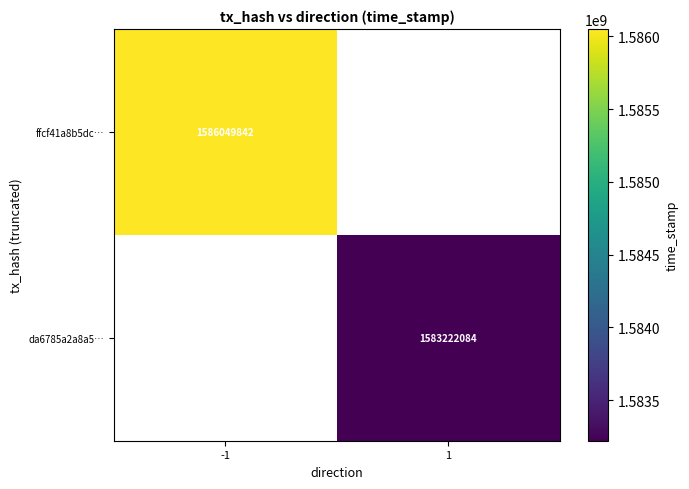

The da6785a2a8a5… series shows 1583222084 at 1. True or false?

True